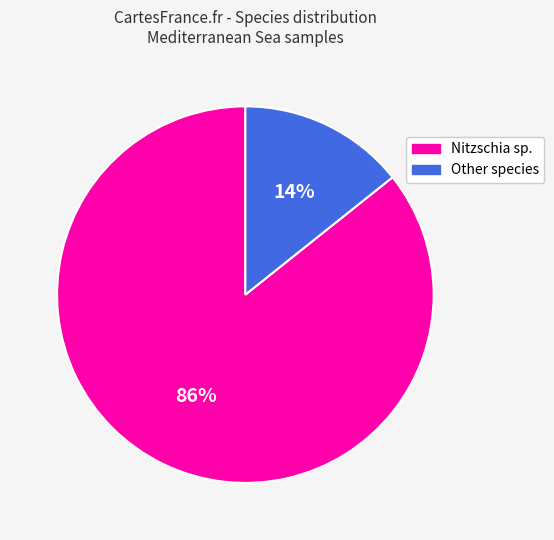

How many segments does this pie chart have?

2